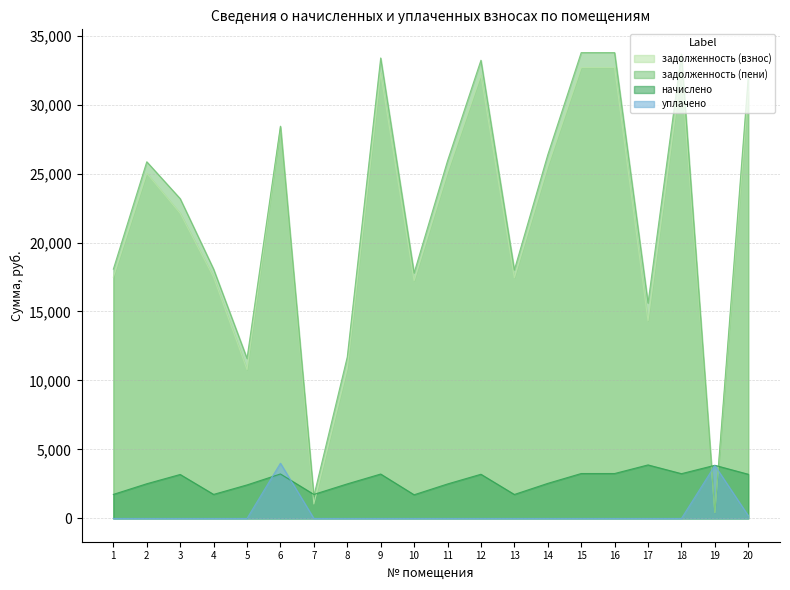

At which category is the sum across all series the highest?

15